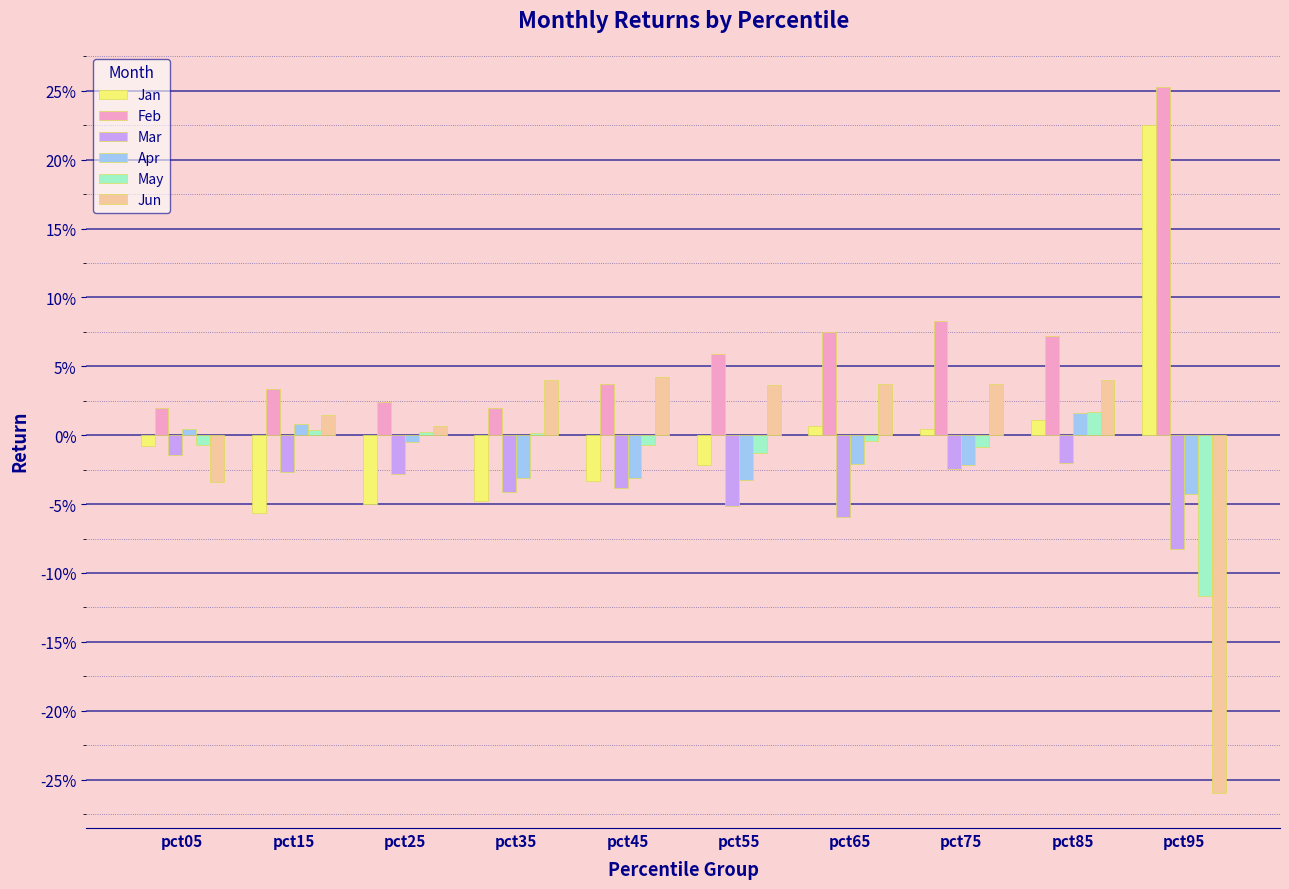

Does the chart contain stacked bars?

No